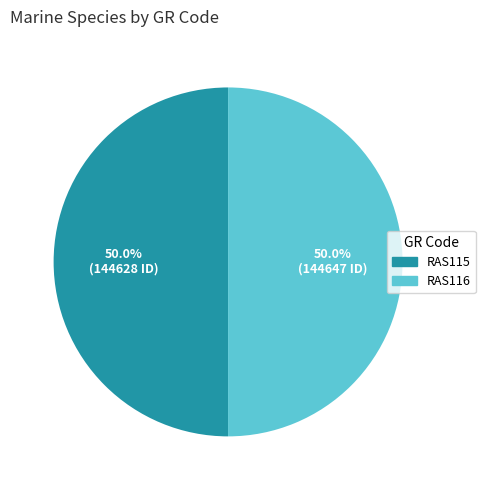

Do RAS115 and RAS116 together represent more than half of the pie?

Yes